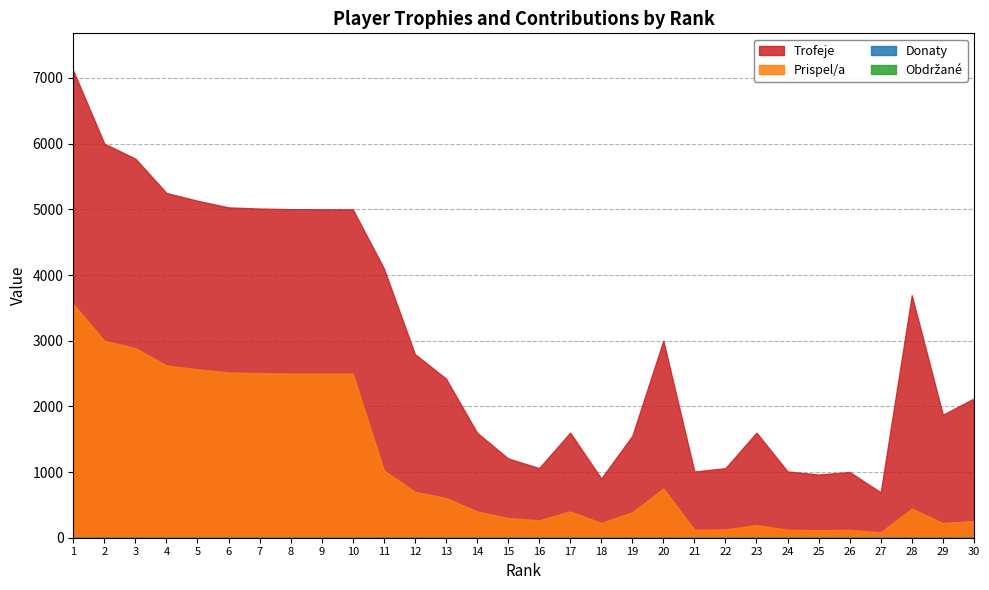

True or false: Prispel/a and Trofeje intersect in this chart.

False